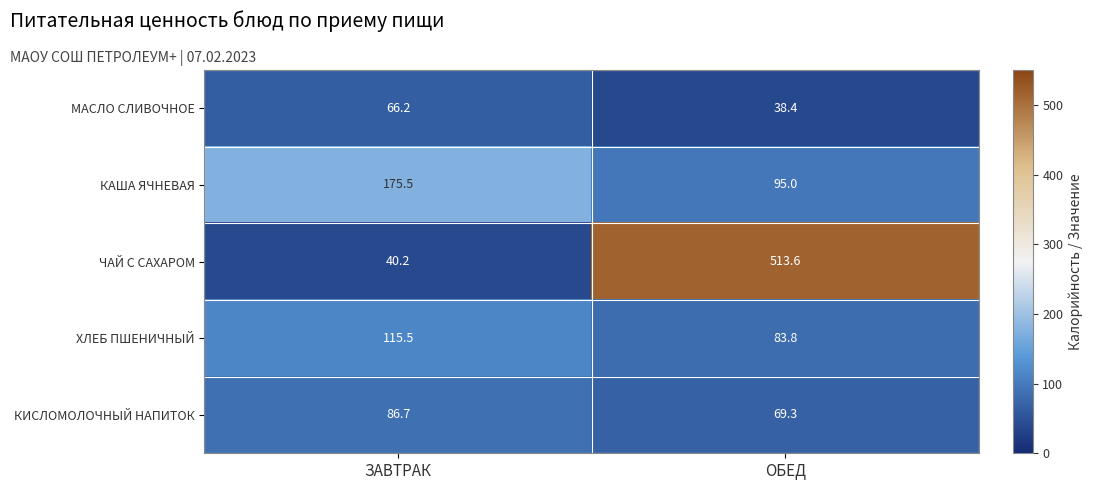

The value of ЧАЙ С САХАРОМ at ЗАВТРАК is 40.2. True or false?

True